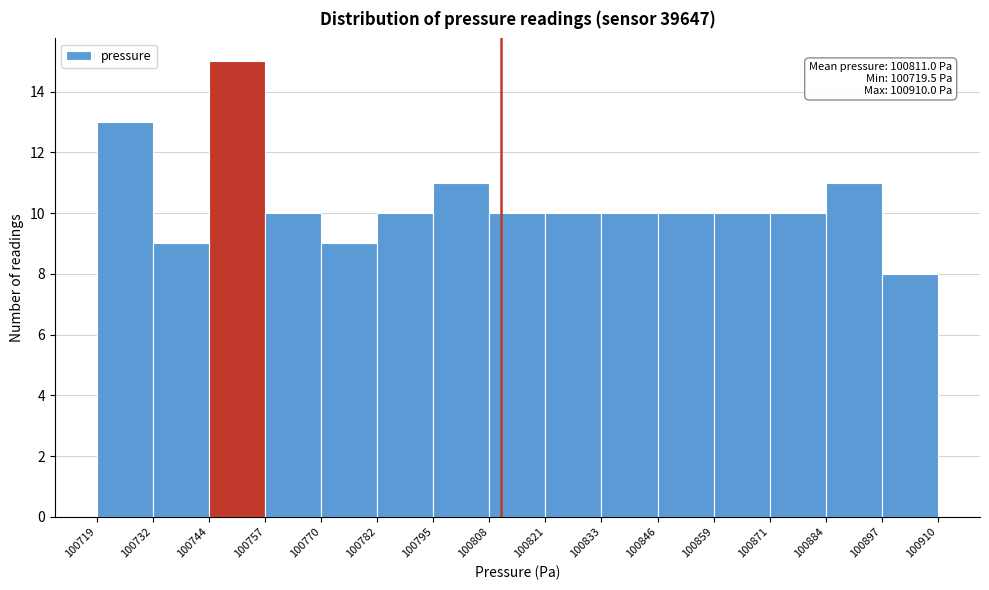

Which range on the x-axis has the tallest bar?

100744 to 100757